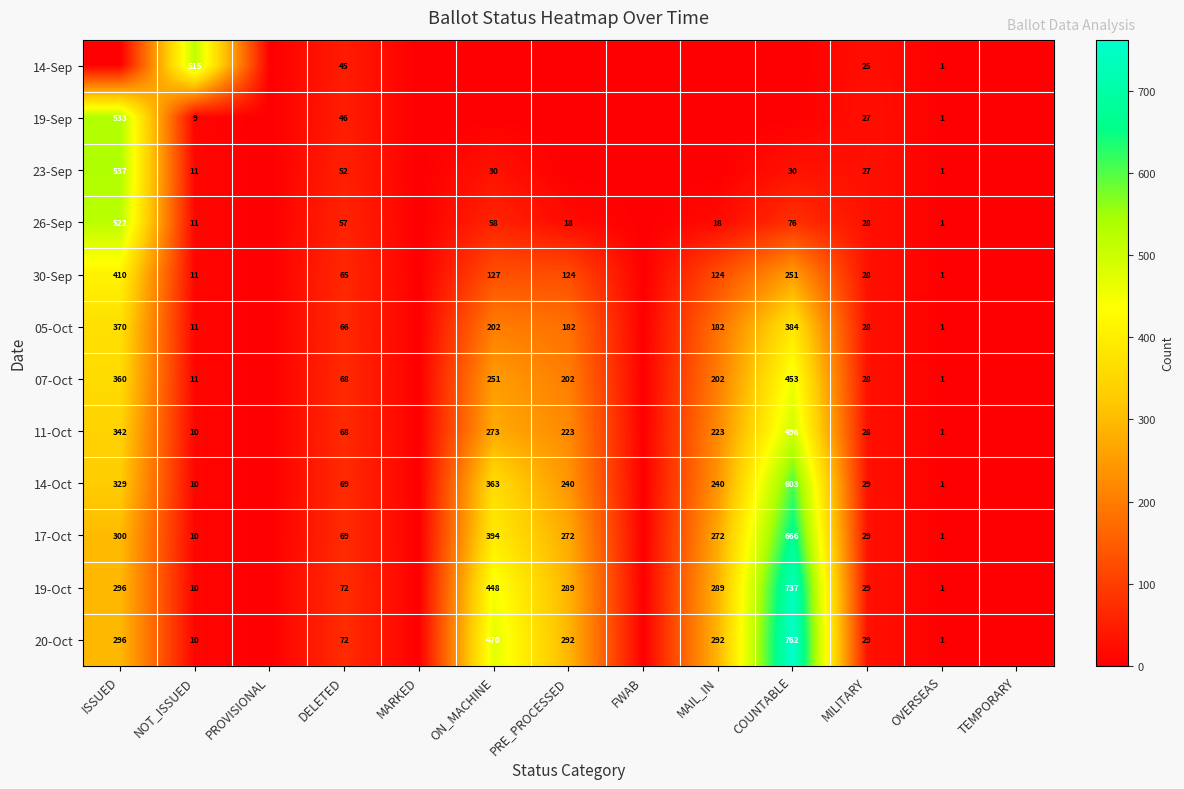

Is the value of 19-Sep at MILITARY greater than the value of 07-Oct at OVERSEAS?

Yes